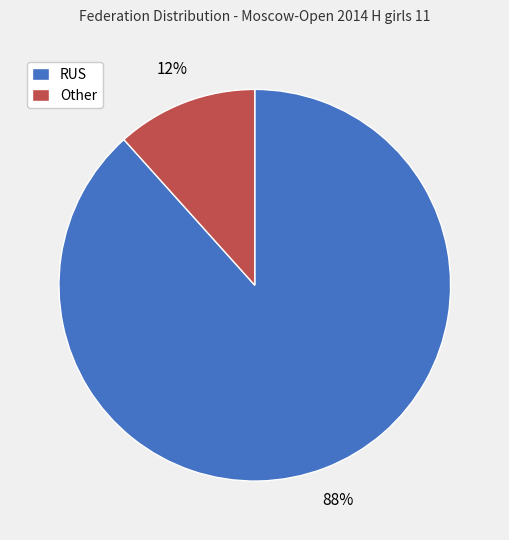

To the nearest percent, what is the combined percentage of RUS and Other?

100%